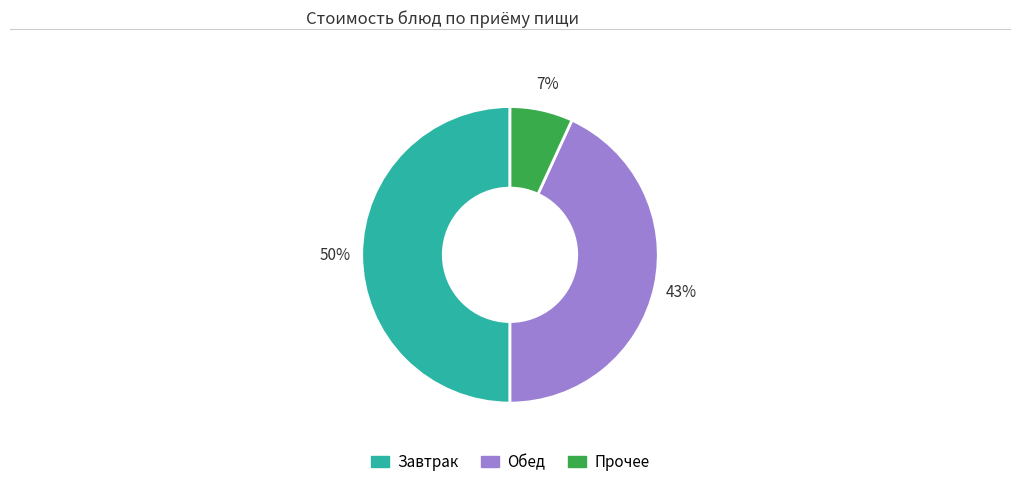

To the nearest percent, what is the difference between the largest and smallest slice percentages?

43%